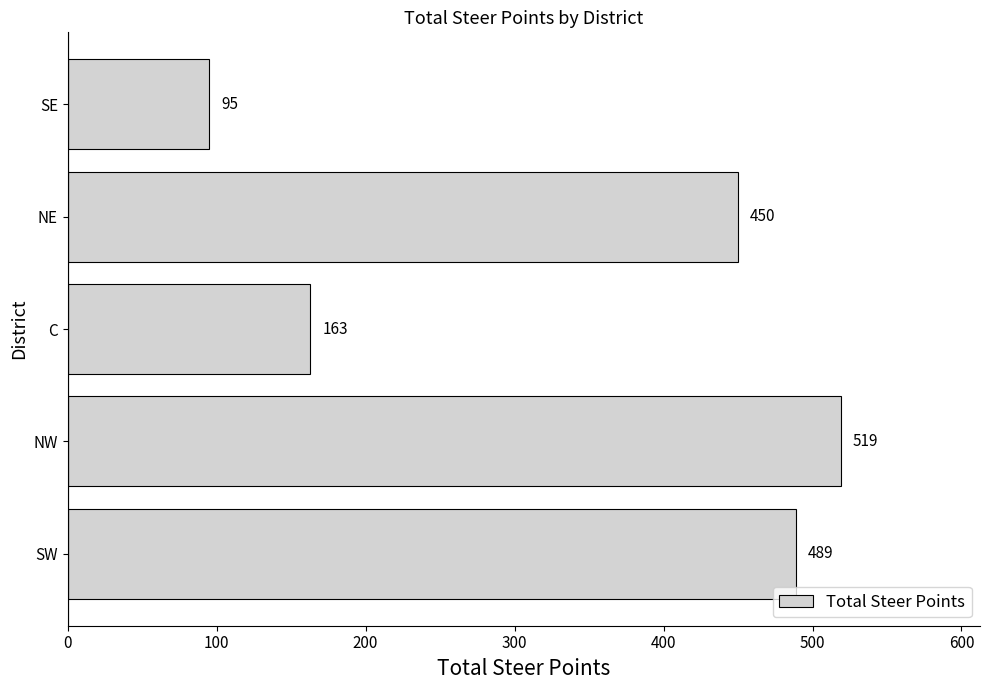

What is the change in value from SW to C?

-326